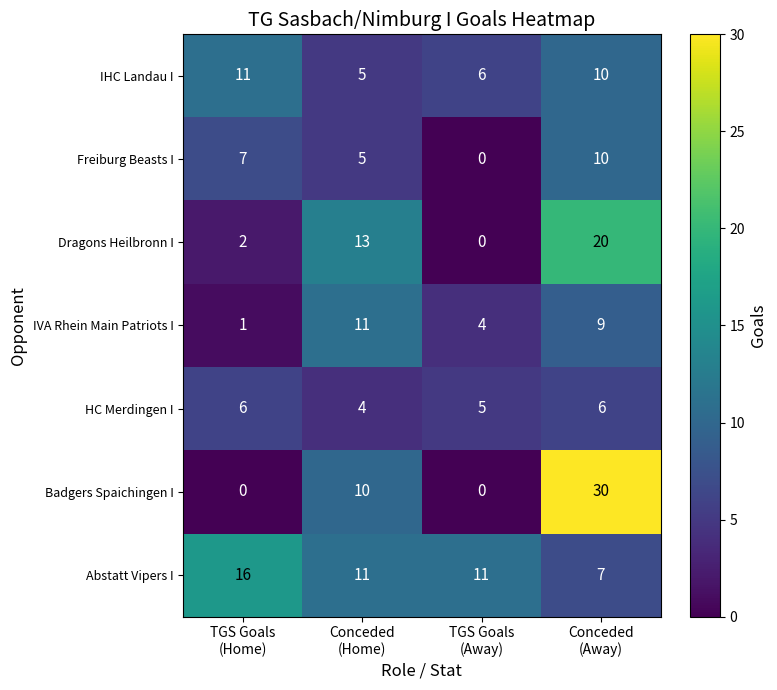

How many categories are shown in the chart?

4